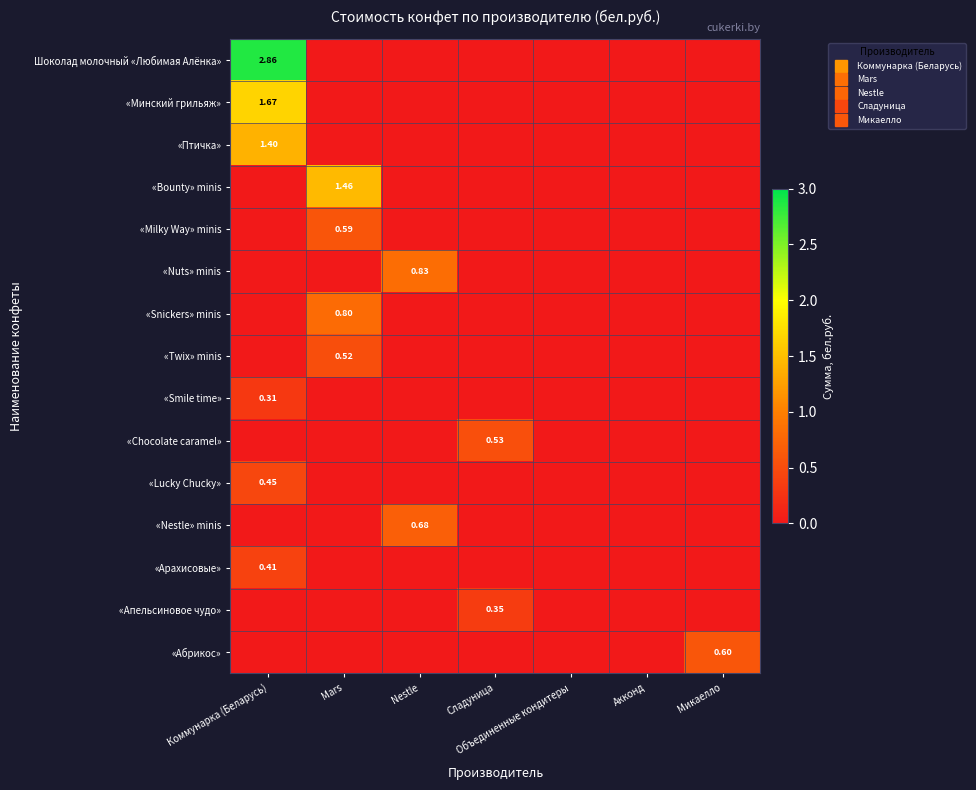

Between Nestle and Объединенные кондитеры, which is larger?

Nestle